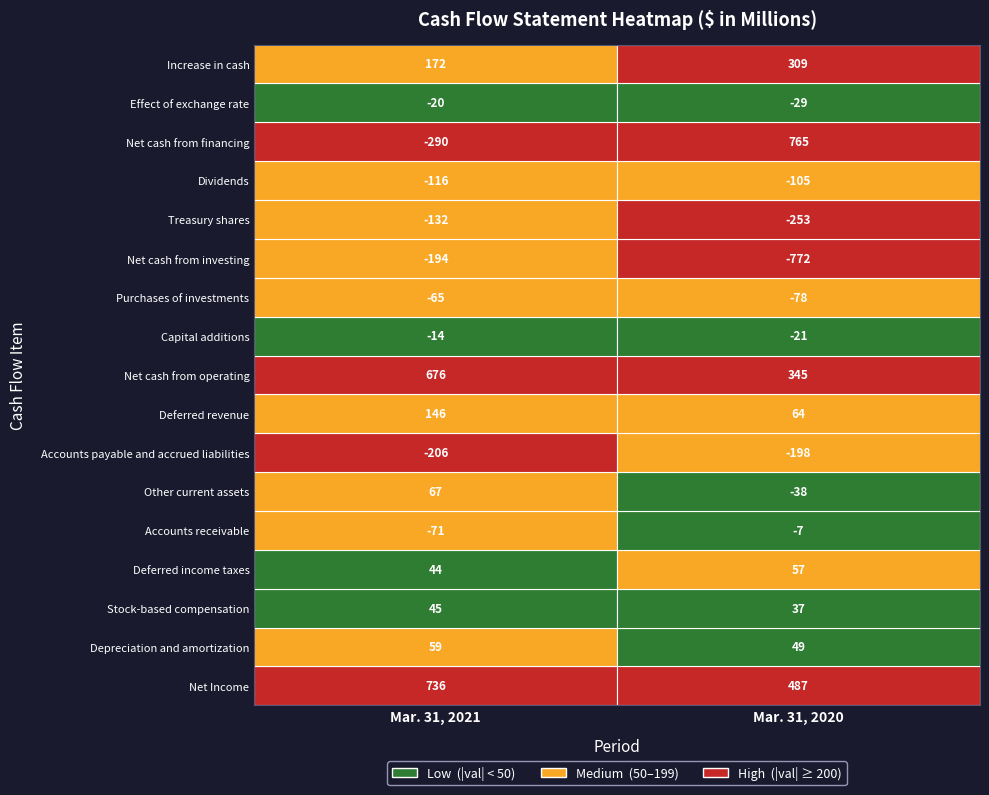

What is the total value across all series at Mar. 31, 2021?

837